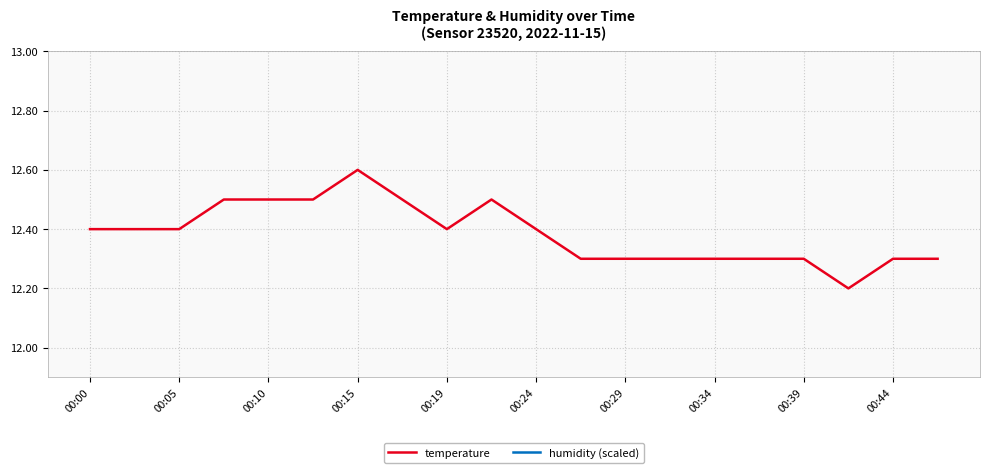

What is the value of the humidity (scaled) point at the 16th from the left?

11.8